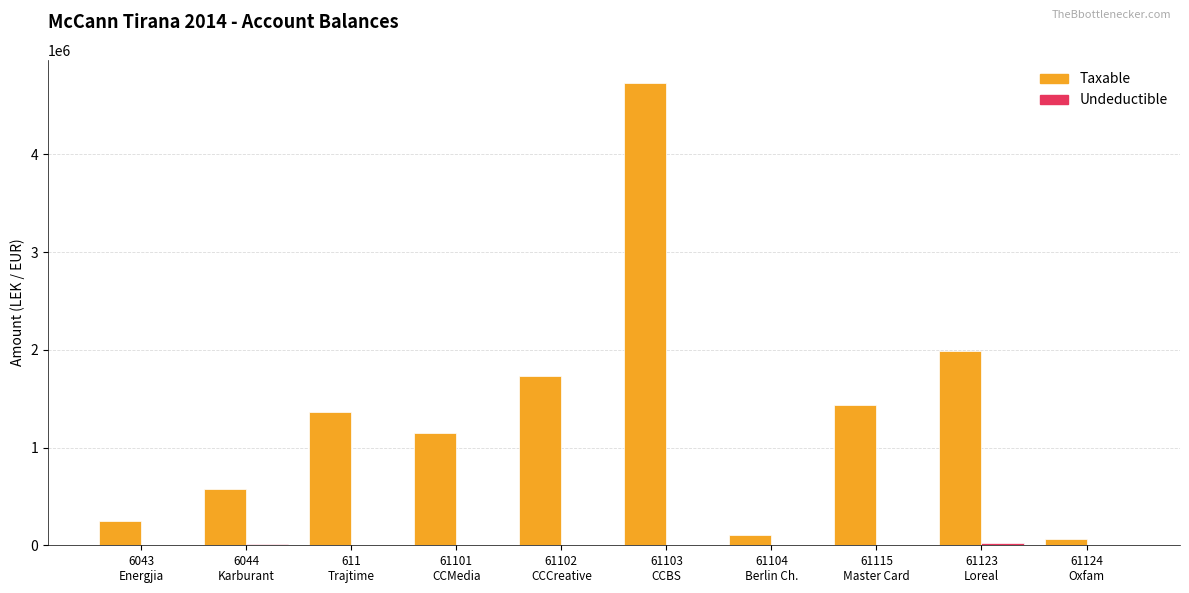

Which category has the highest value in the Taxable series?

61103
CCBS